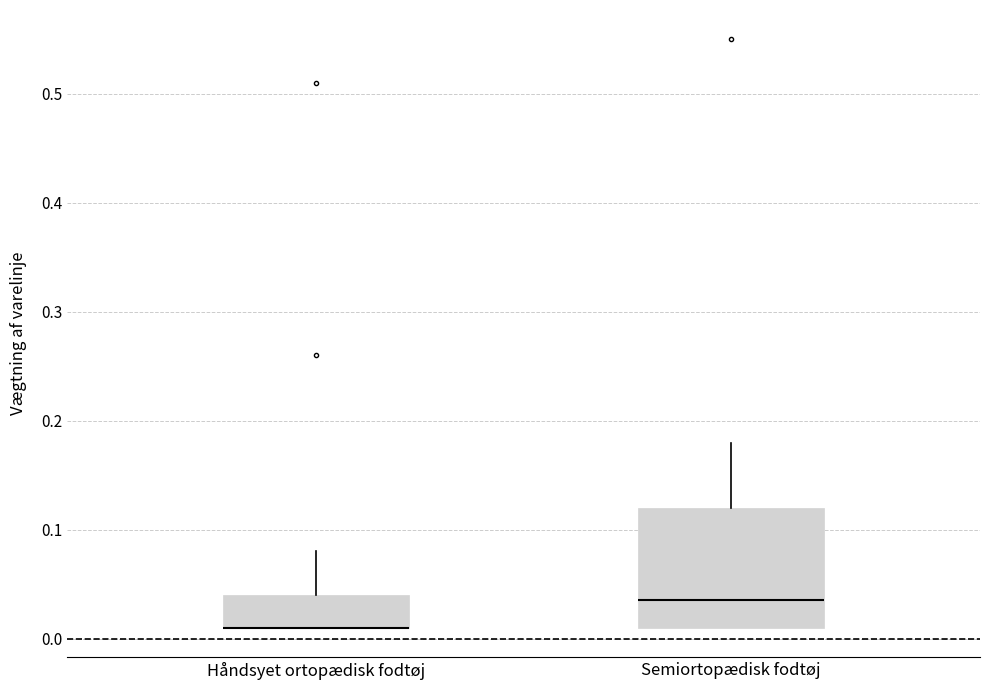

Where does the median line of the box for Semiortopædisk fodtøj sit on the y-axis? The values are not printed on the chart, so give them approximately, as read against the axis.

0.04